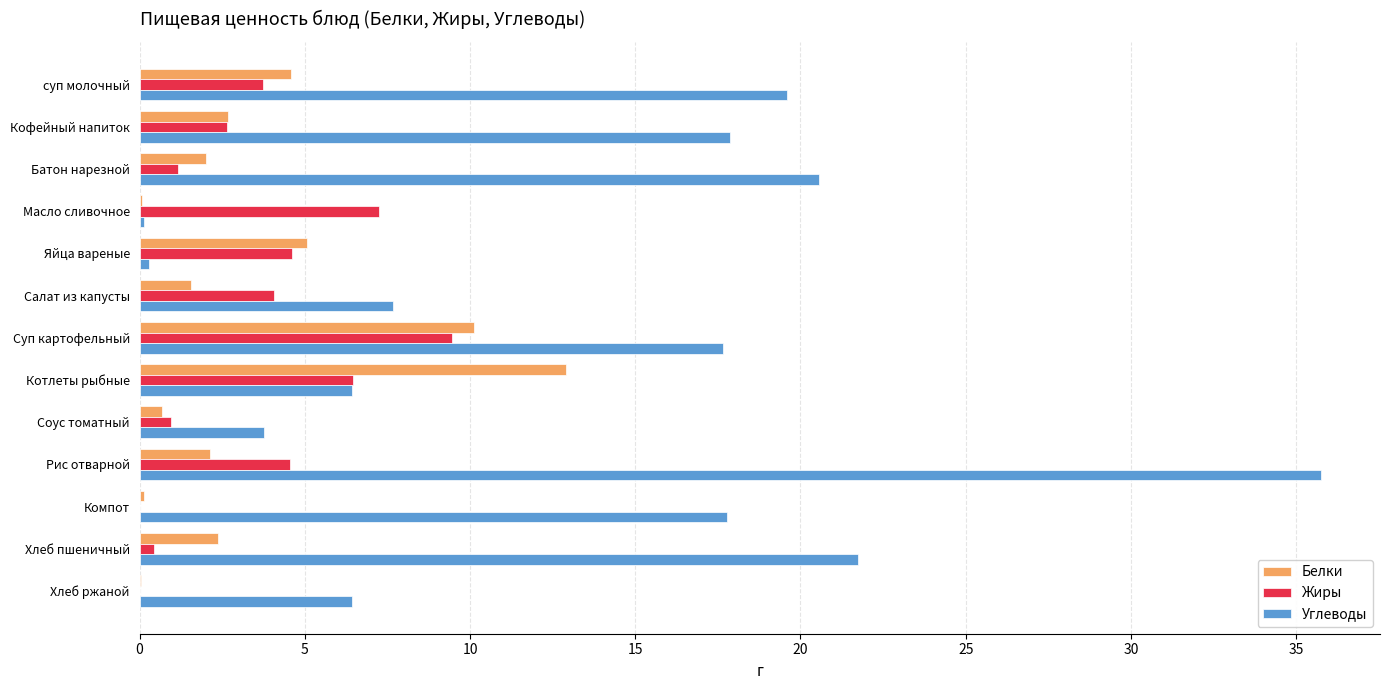

What is the sum of the Углеводы values at Кофейный напиток and Батон нарезной?

38.4